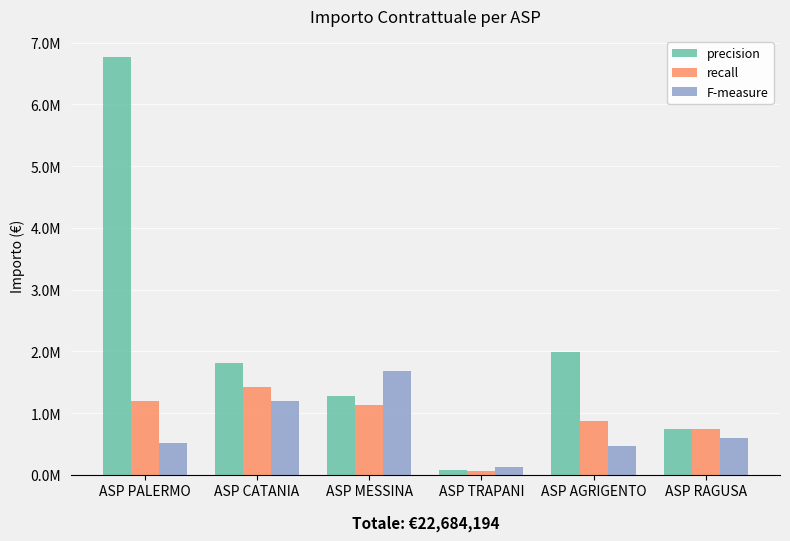

Reading right to left, list all the values displayed in this chart.

precision: ASP RAGUSA=751505.9	ASP AGRIGENTO=1985772.2	ASP TRAPANI=73270.7	ASP MESSINA=1276048.7	ASP CATANIA=1811337.0	ASP PALERMO=6768794.1
recall: ASP RAGUSA=751505.9	ASP AGRIGENTO=871509.1	ASP TRAPANI=57405.6	ASP MESSINA=1137647.3	ASP CATANIA=1419135.0	ASP PALERMO=1194446.5
F-measure: ASP RAGUSA=603683.7	ASP AGRIGENTO=464453.2	ASP TRAPANI=131231.8	ASP MESSINA=1680083.1	ASP CATANIA=1194446.5	ASP PALERMO=511918.2